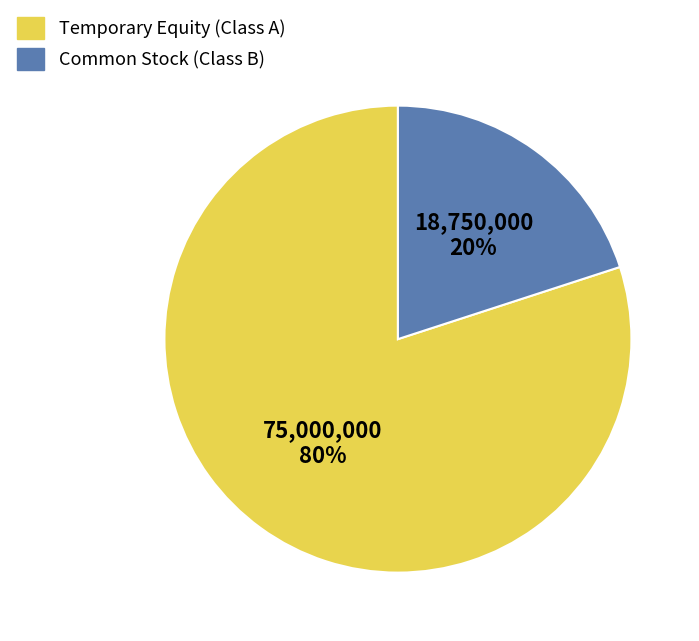

Count the number of slices in the pie.

2